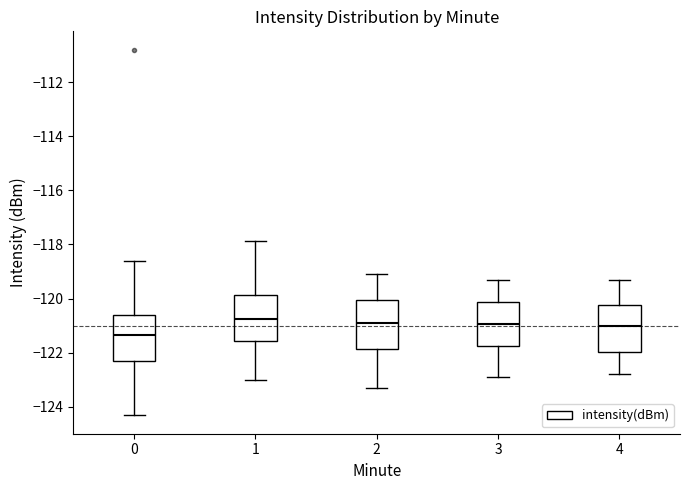

Reading left to right, transcribe this box plot: for each box, give where its median line is, the range the box spans, and where its two whiskers end, as read against the y-axis. The values are not printed on the chart, so give them approximately, as read against the axis.

0: median -121.4, box -122.4 to -120.6, whiskers -124.4 to -118.6
1: median -120.8, box -121.6 to -119.8, whiskers -123.0 to -117.8
2: median -120.8, box -121.8 to -120.0, whiskers -123.2 to -119.0
3: median -121.0, box -121.8 to -120.2, whiskers -122.8 to -119.2
4: median -121.0, box -122.0 to -120.2, whiskers -122.8 to -119.2